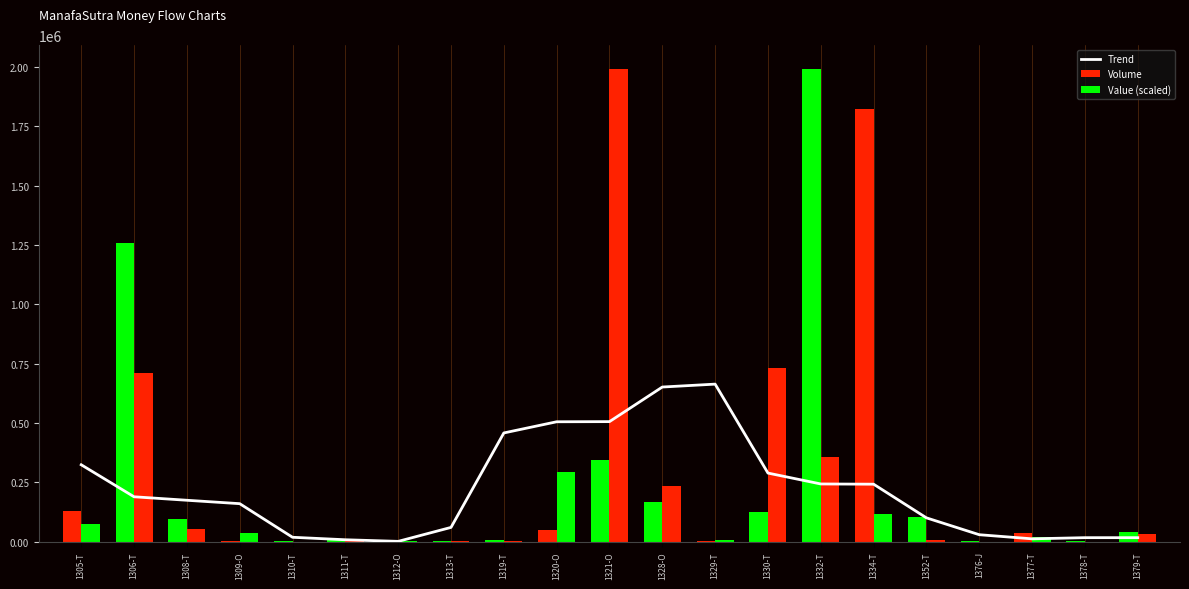

What is the sum of all Value (scaled) values?

4669534.8